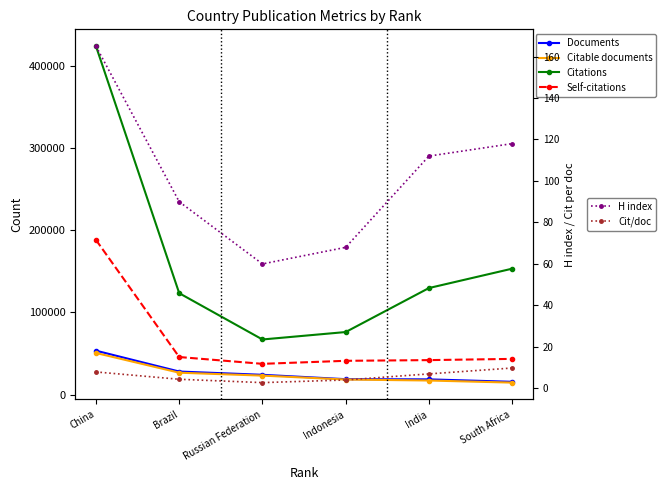

What is the maximum value shown in the chart?

424132.0